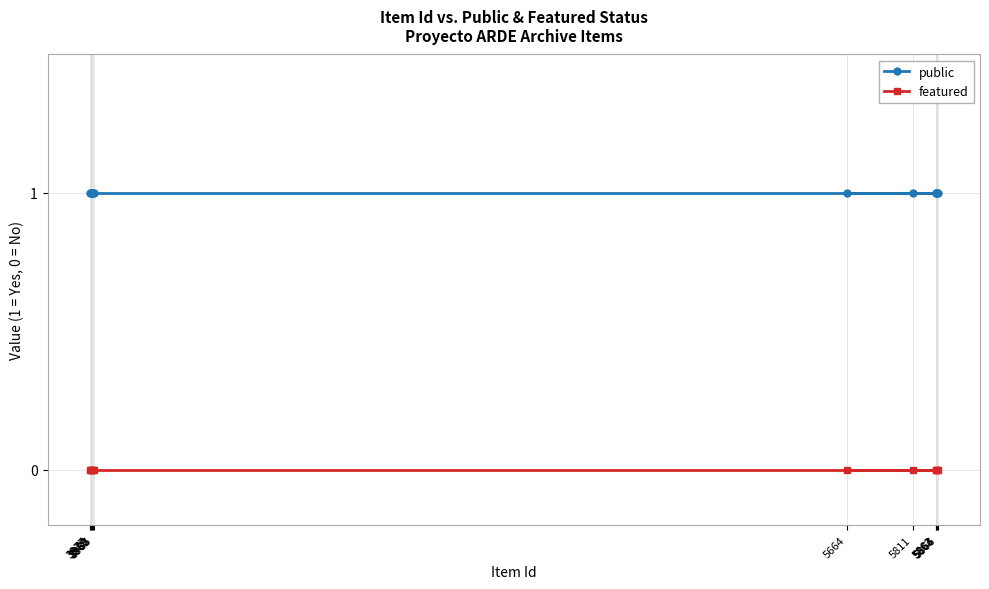

Which category has the highest value in the featured series?

5664